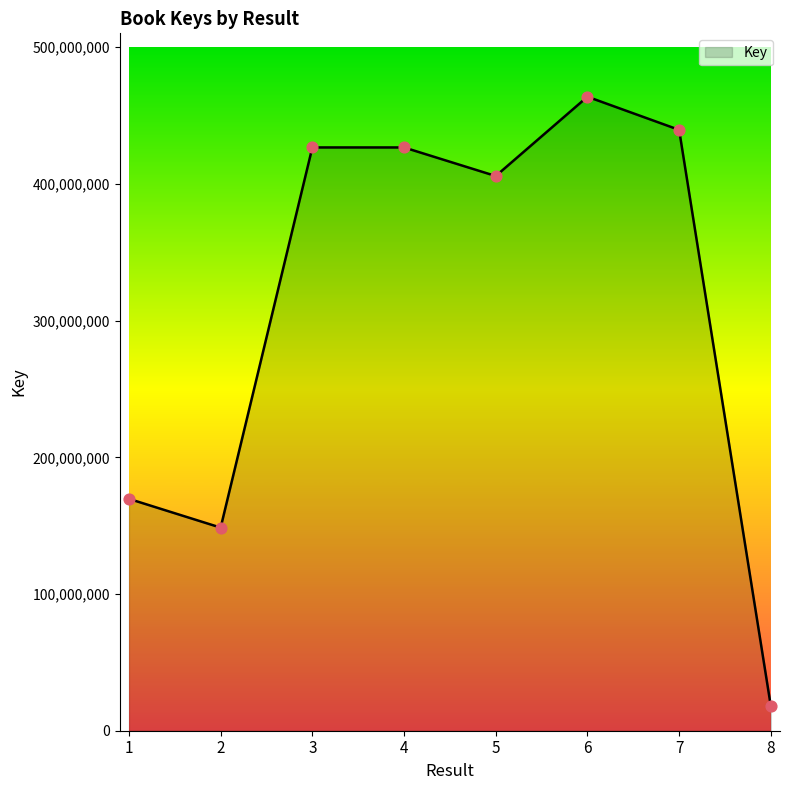

Between 7 and 6, which is larger?

6